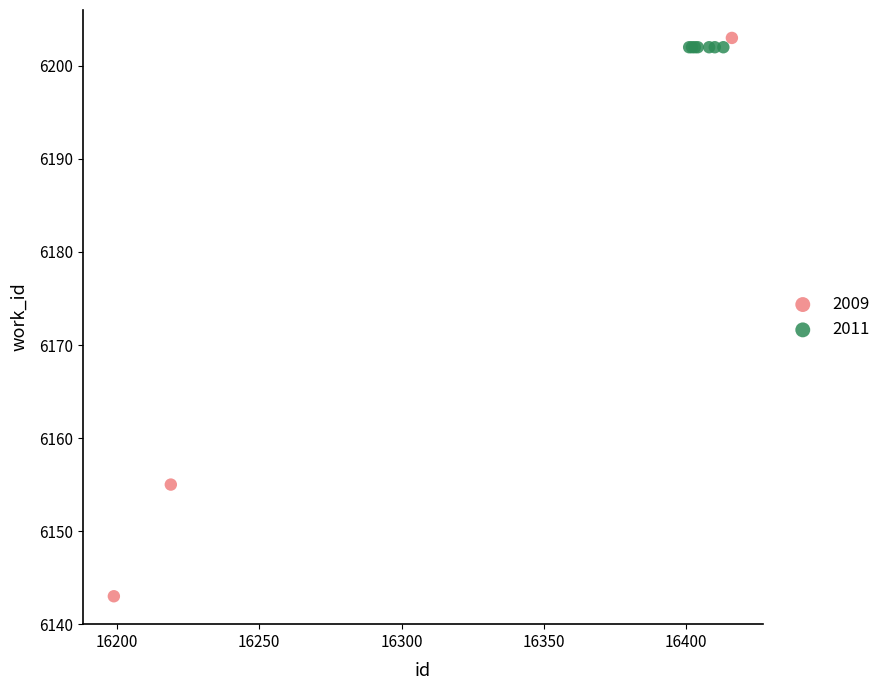

Which series reaches the minimum Y coordinate?

2009